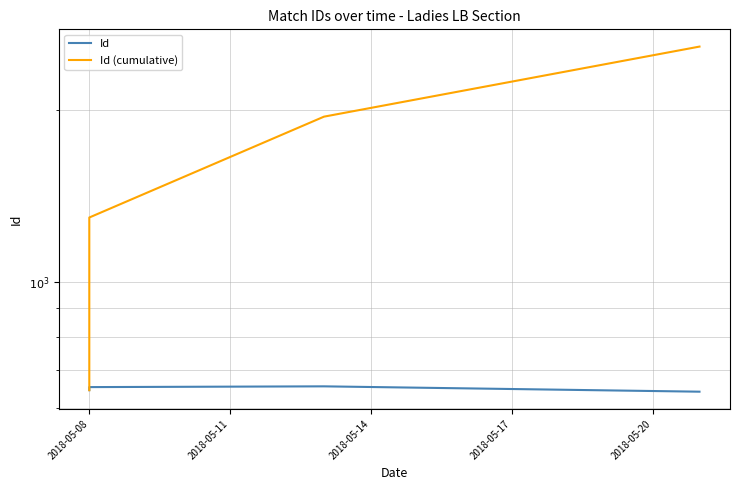

What is the sum of all Id (cumulative) values?

6480